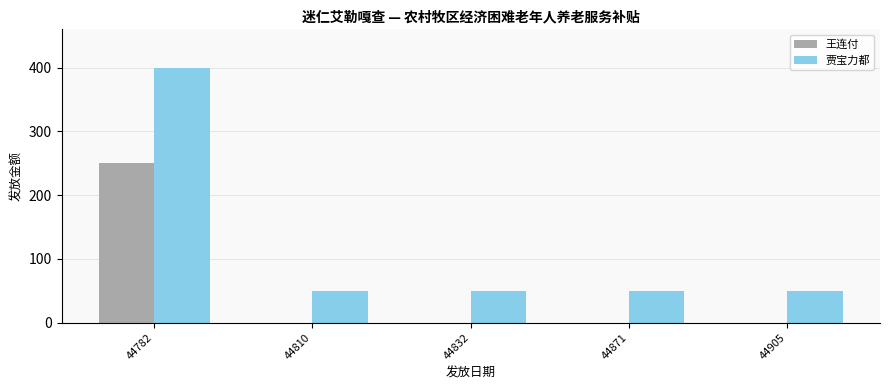

True or false: 贾宝力都 has a value of 50 at 44871.

True